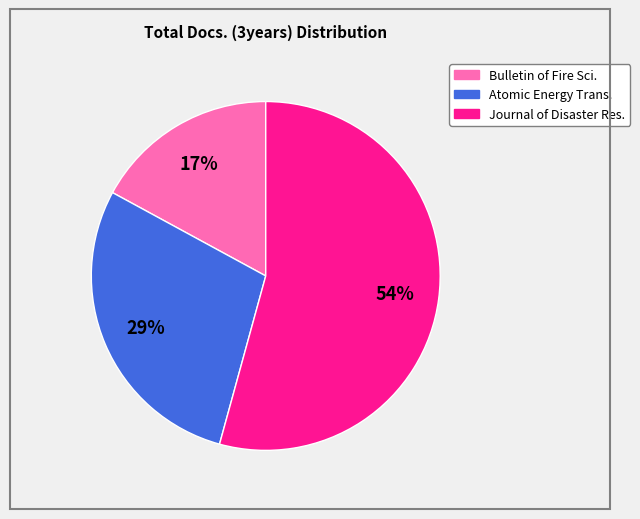

Is there any slice that represents more than half of the pie?

Yes